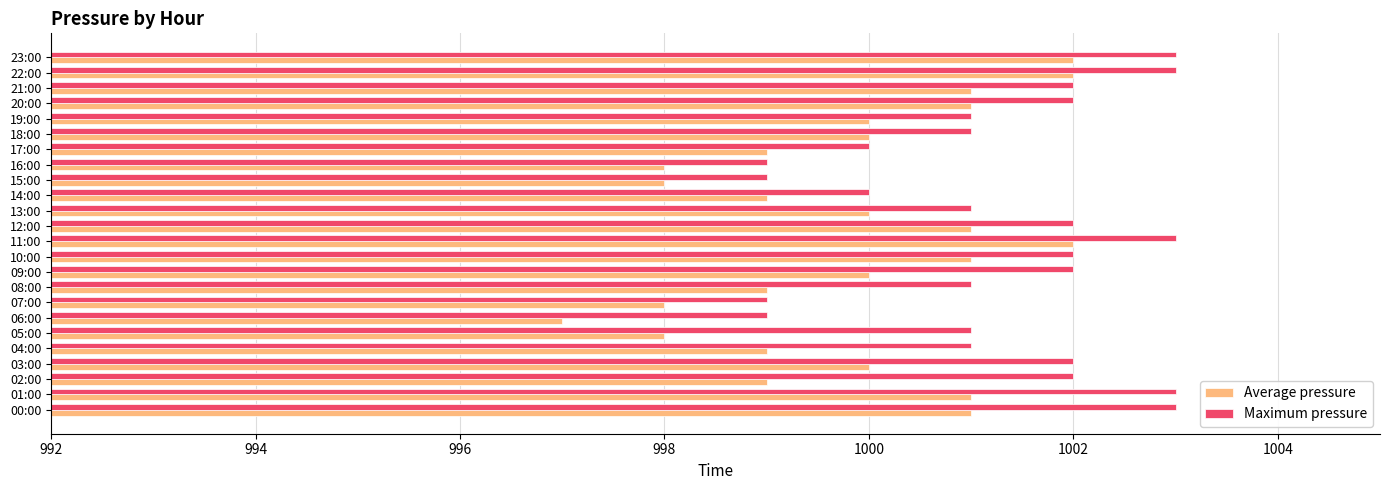

List the series in order of their overall mean, lowest first.

Average pressure, Maximum pressure